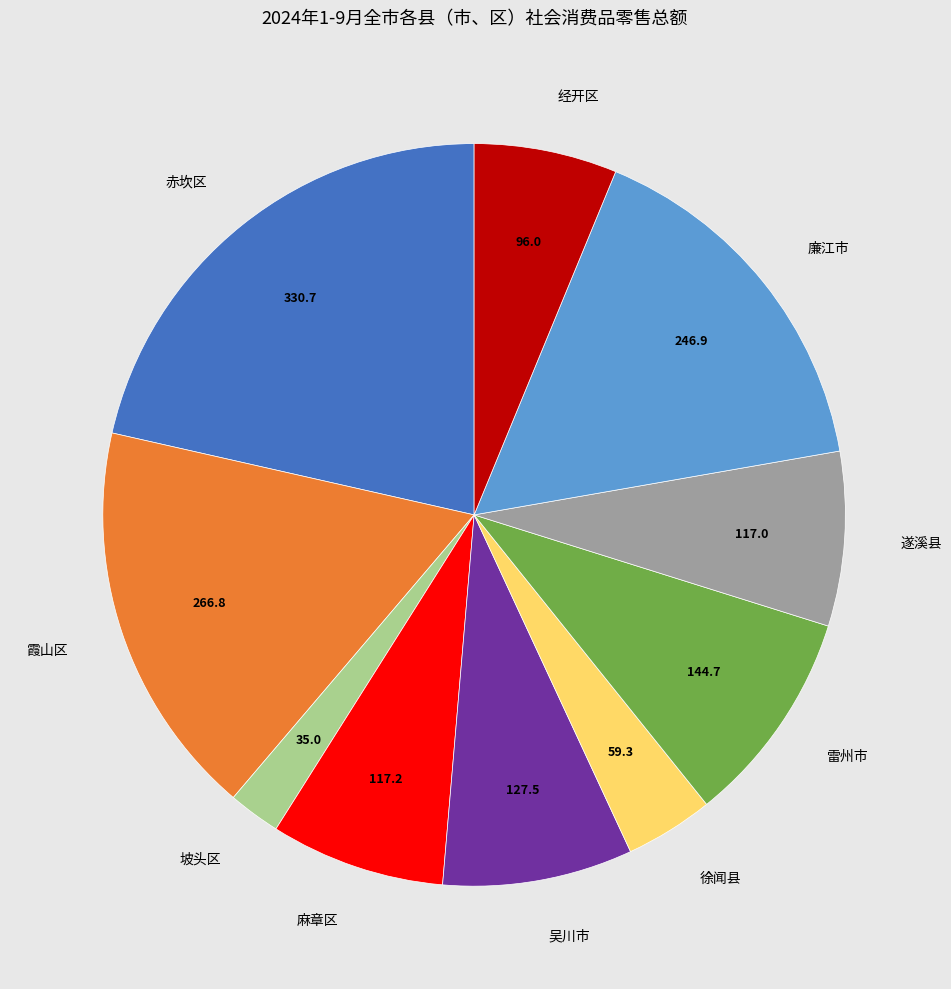

Is it true that 霞山区 is 26% of the pie?

False